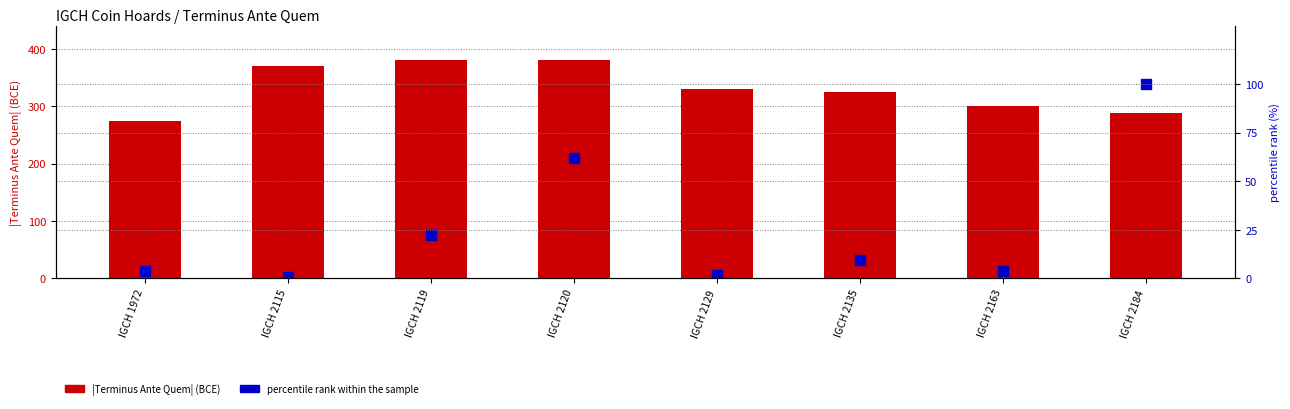

Rank the series by their average value, from highest to lowest.

Terminus Ante Quem (abs), percentile rank within the sample